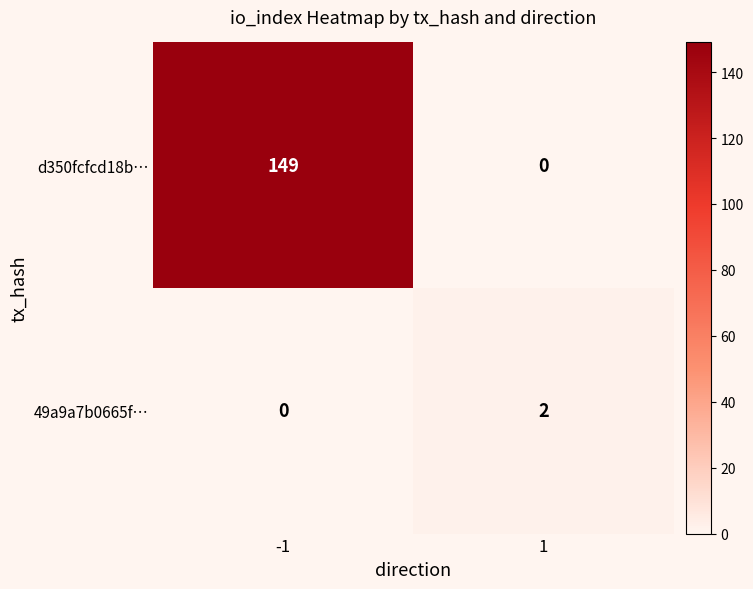

What is the highest value of the d350fcfcd18b… series?

149